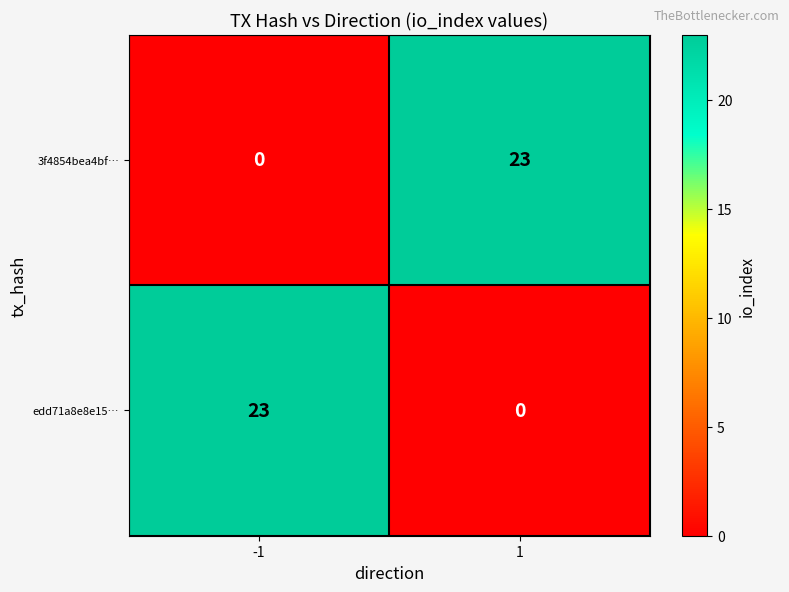

What is the maximum value shown in the chart?

23